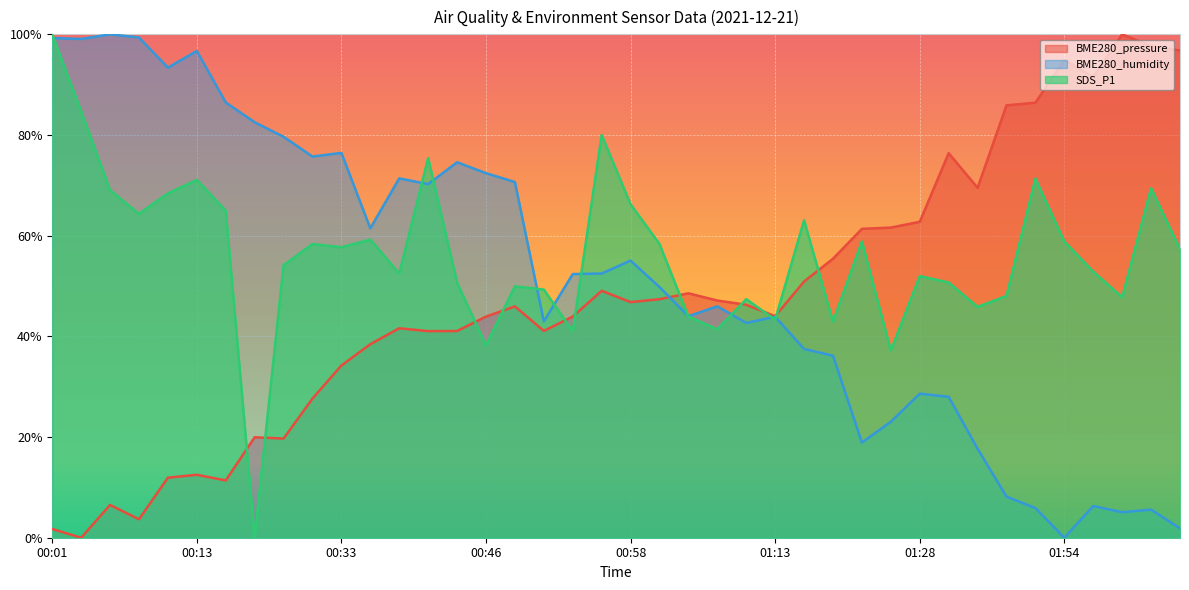

At which label does SDS_P1 reach its peak?

00:01